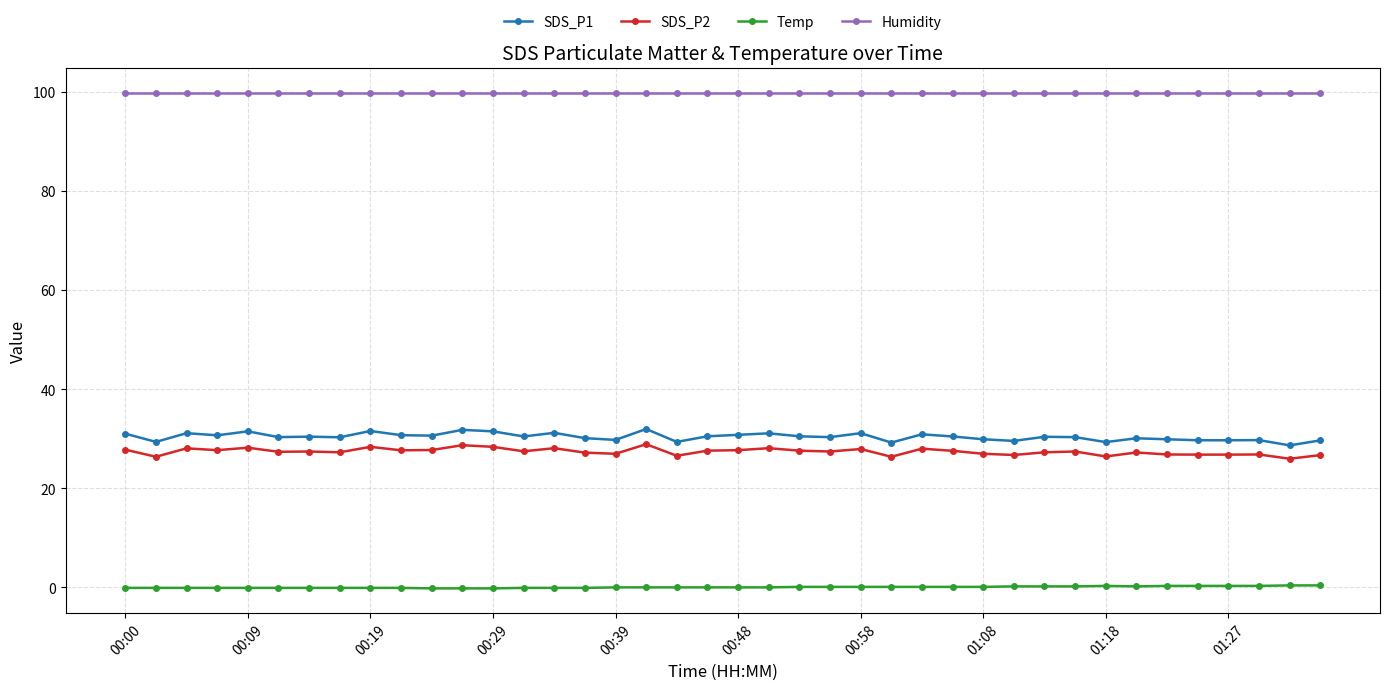

Rank the series by their maximum value, from lowest to highest.

Temp, SDS_P2, SDS_P1, Humidity